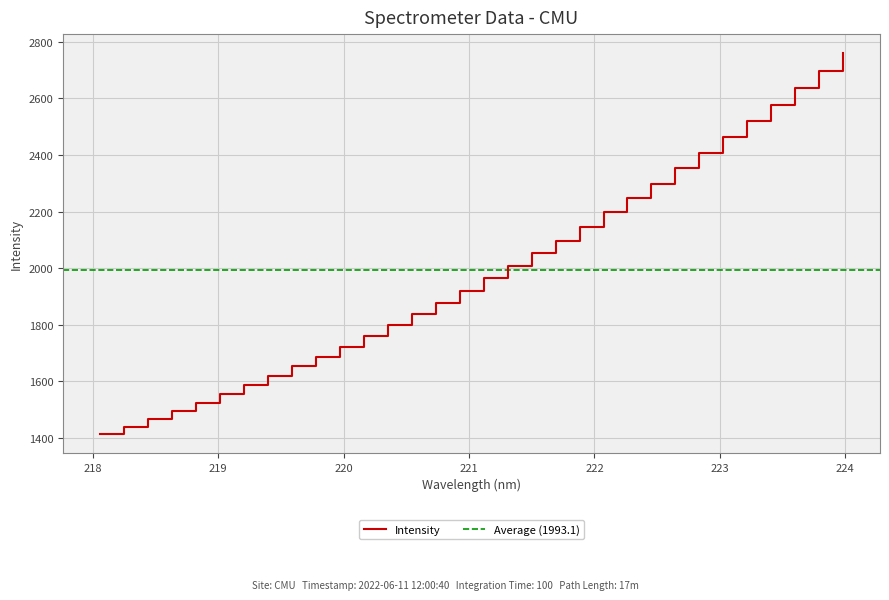

How many values are below 1963?

16